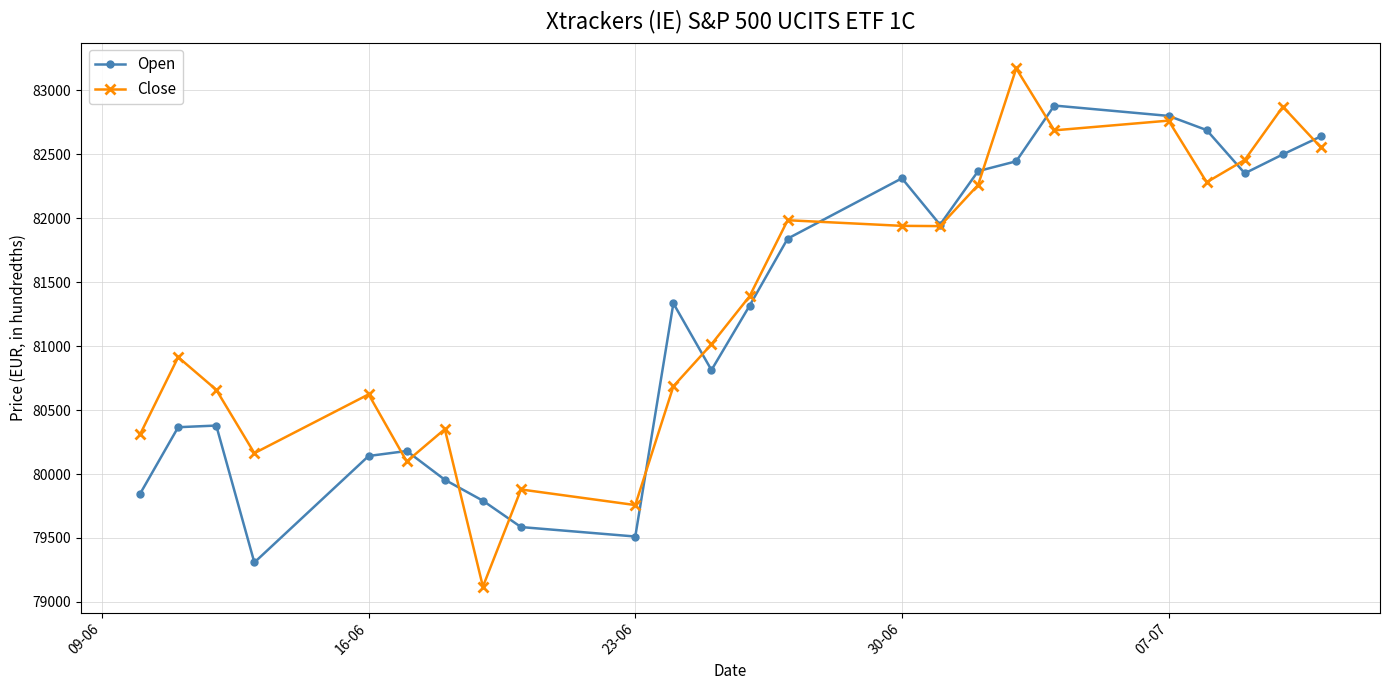

What is the value of the Open point at the 3rd from the left?

80379